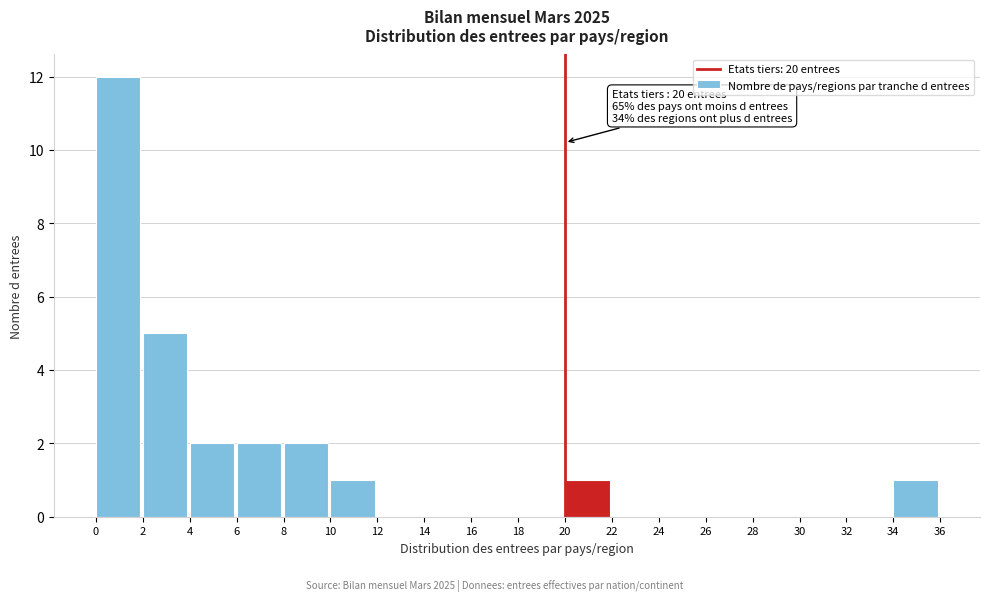

Over which range of the x-axis is the bar tallest?

0 to 2